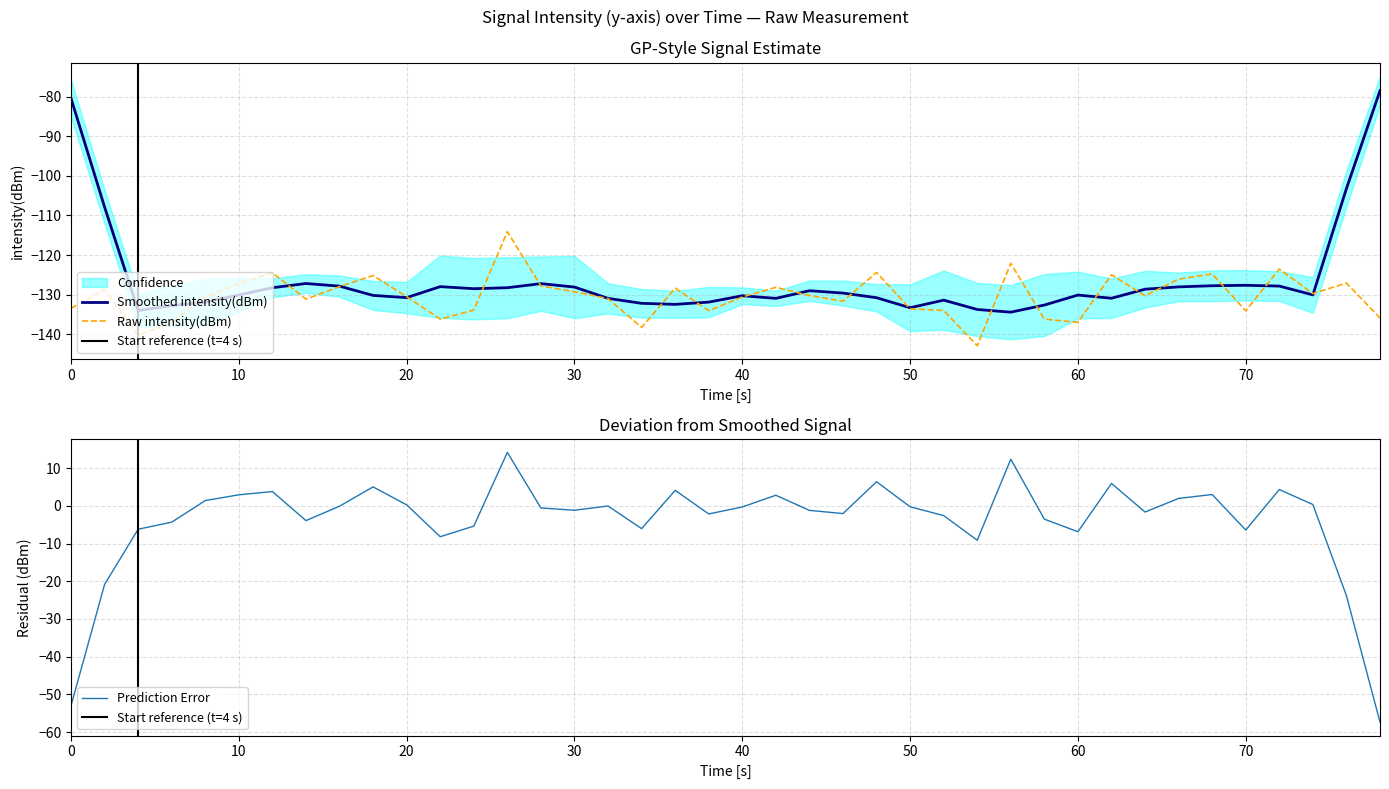

What is the minimum value shown in the chart?

-142.8